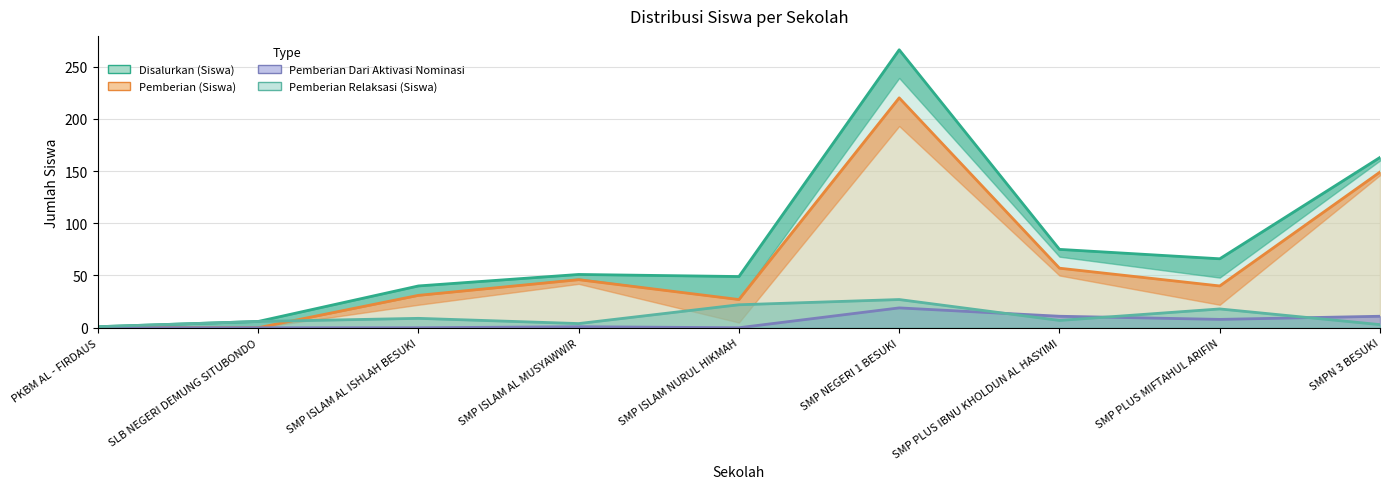

What is the label of the 1st point from the left?

PKBM AL - FIRDAUS